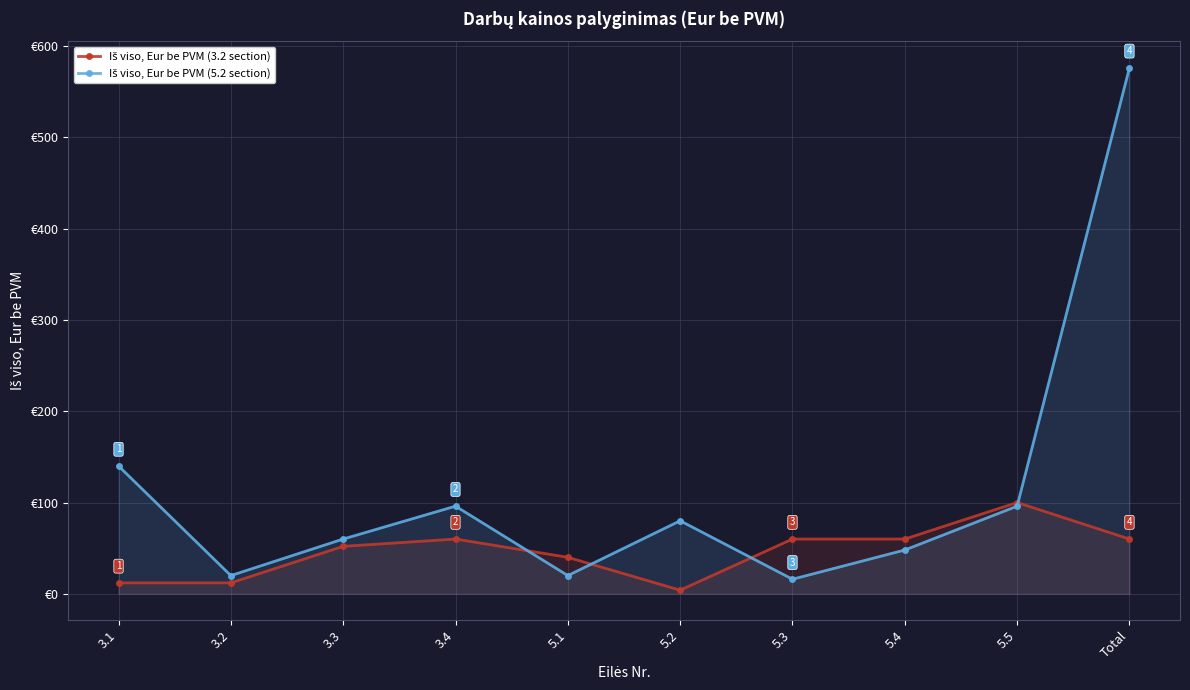

The value of Iš viso, Eur be PVM (5.2 section) at 3.4 is 147. True or false?

False